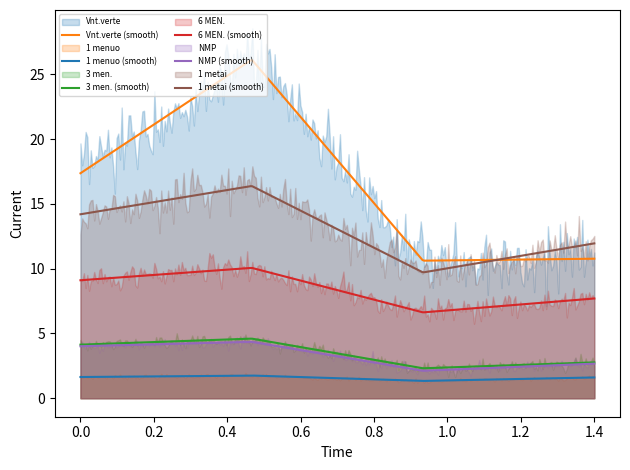

True or false: Vnt.verte and 1 menuo cross at least once.

False